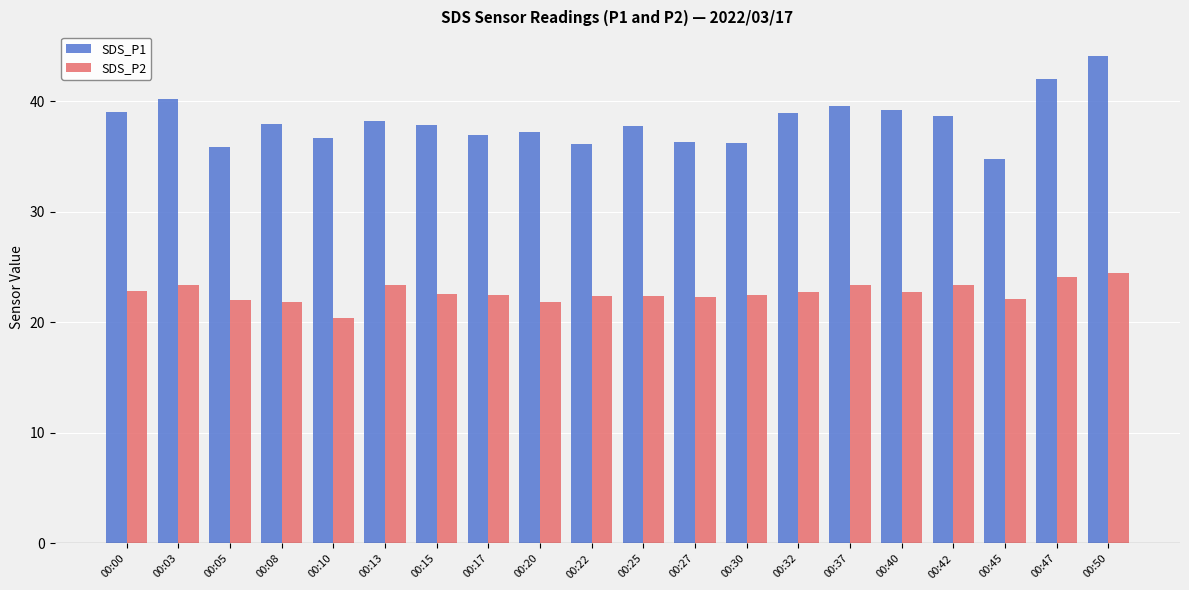

What is the average value of the SDS_P2 series?

22.7